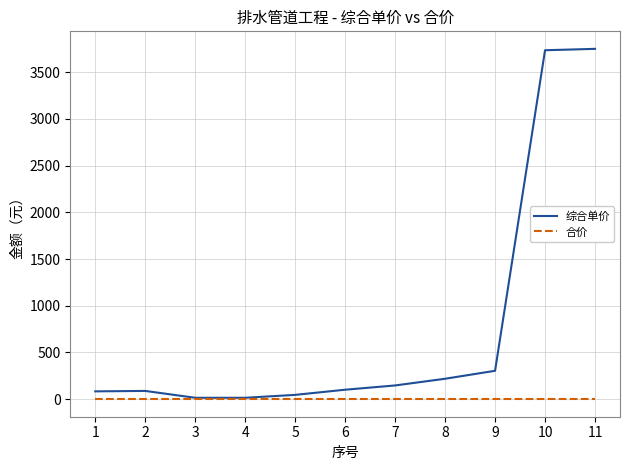

Which series changed the most between 4 and 10?

综合单价